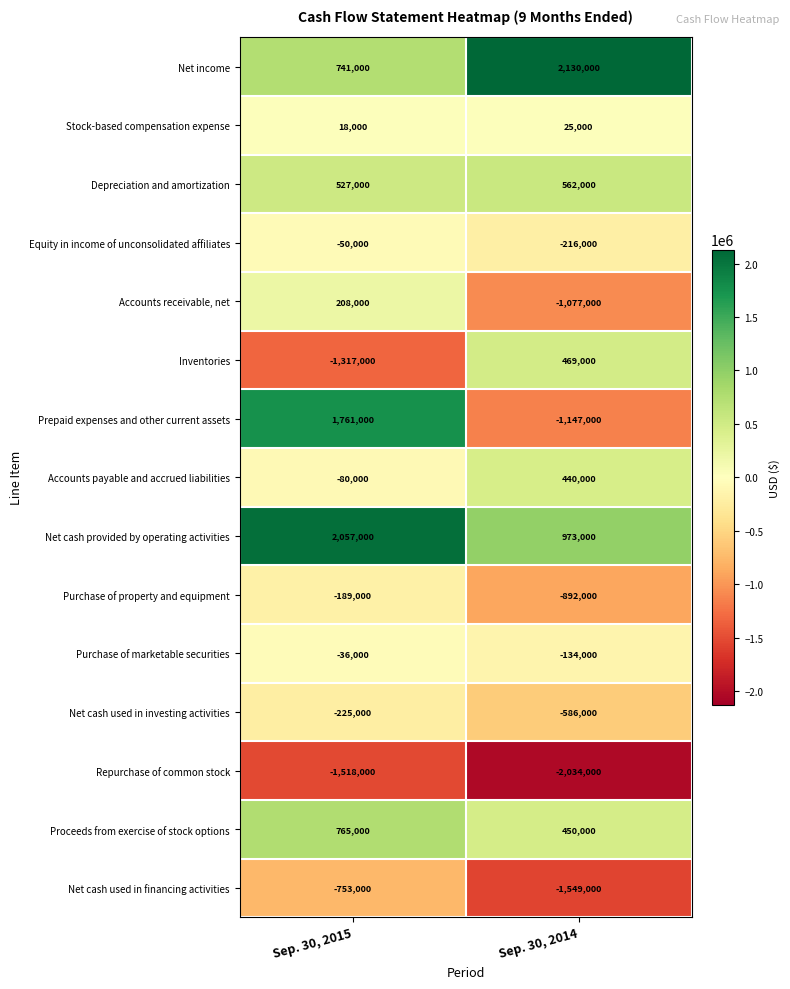

Which series changed the most between Sep. 30, 2015 and Sep. 30, 2014?

Prepaid expenses and other current assets